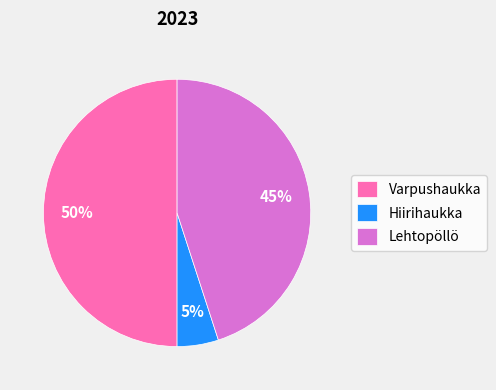

What is the ratio of the value at Hiirihaukka to the value at Varpushaukka?

0.1